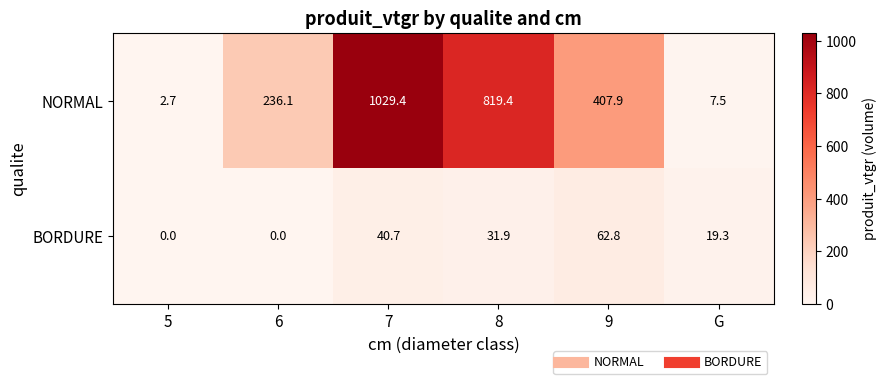

How many positive values does the BORDURE series have?

4